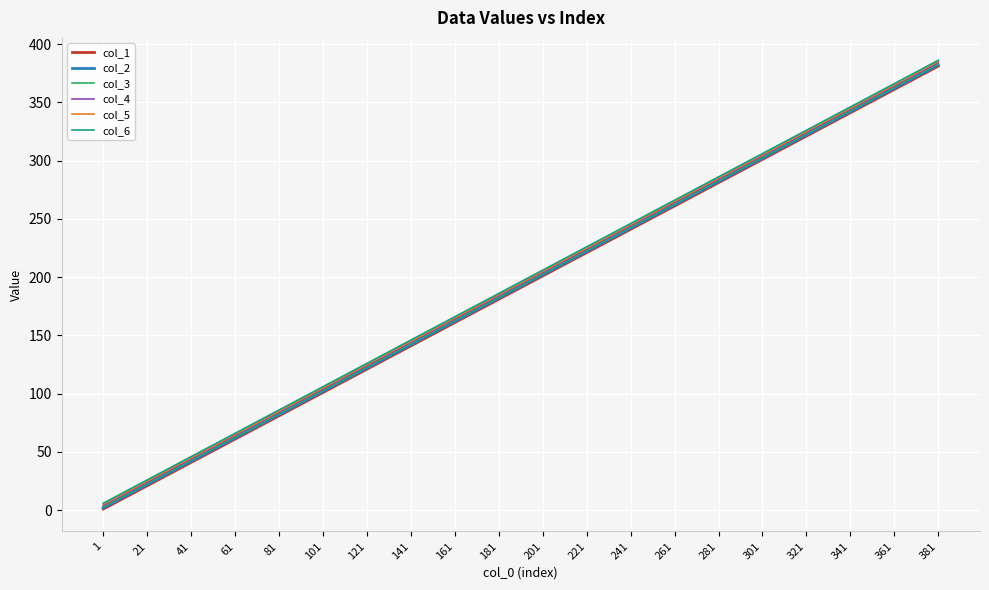

How many categories are shown in the chart?

20